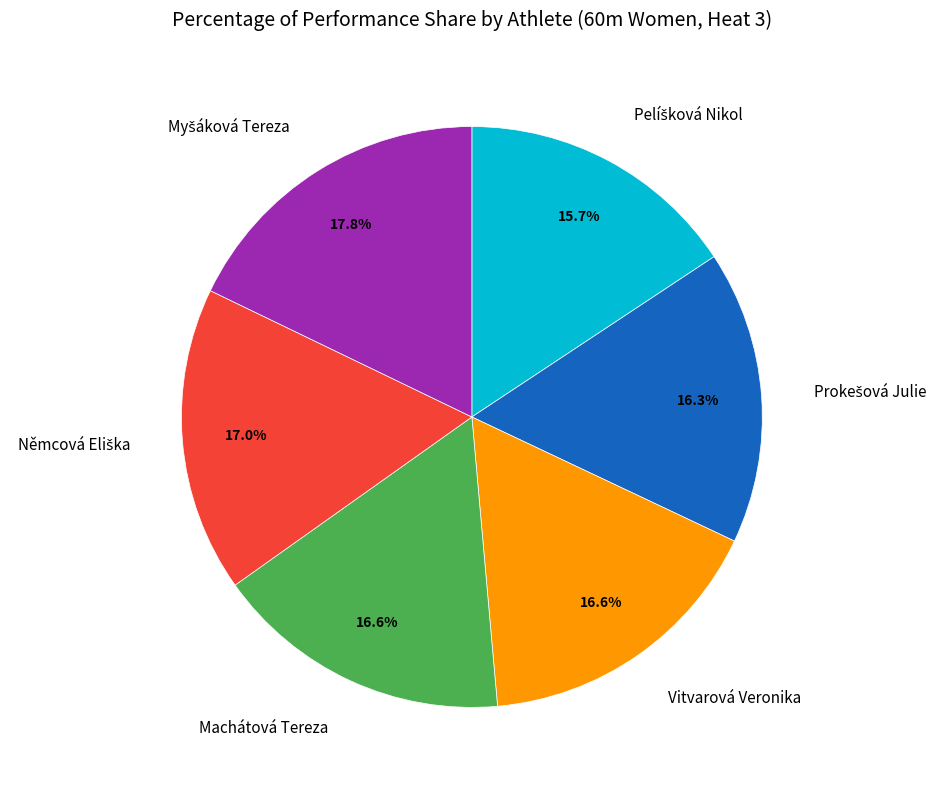

Is there any slice that represents more than half of the pie?

No